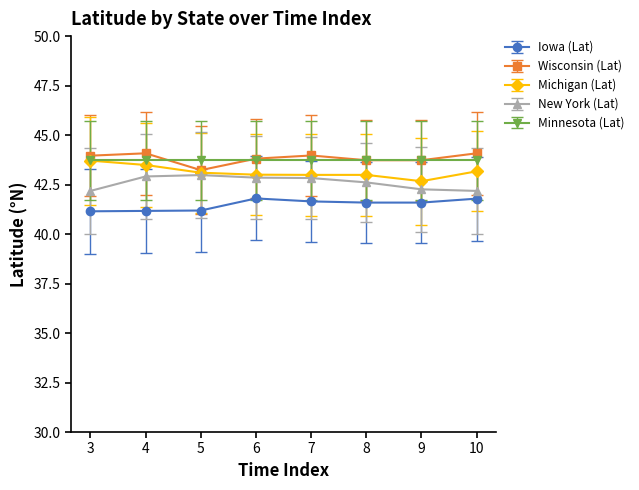

What is the minimum value for Wisconsin (Lat)?

43.2